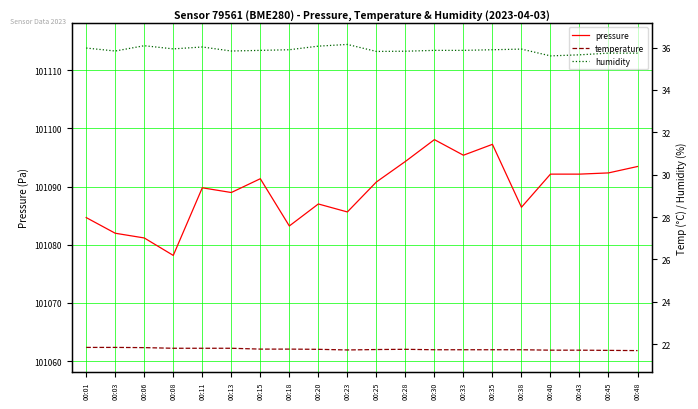

Is the value of pressure at 00:25 greater than the value of temperature at 00:48?

Yes